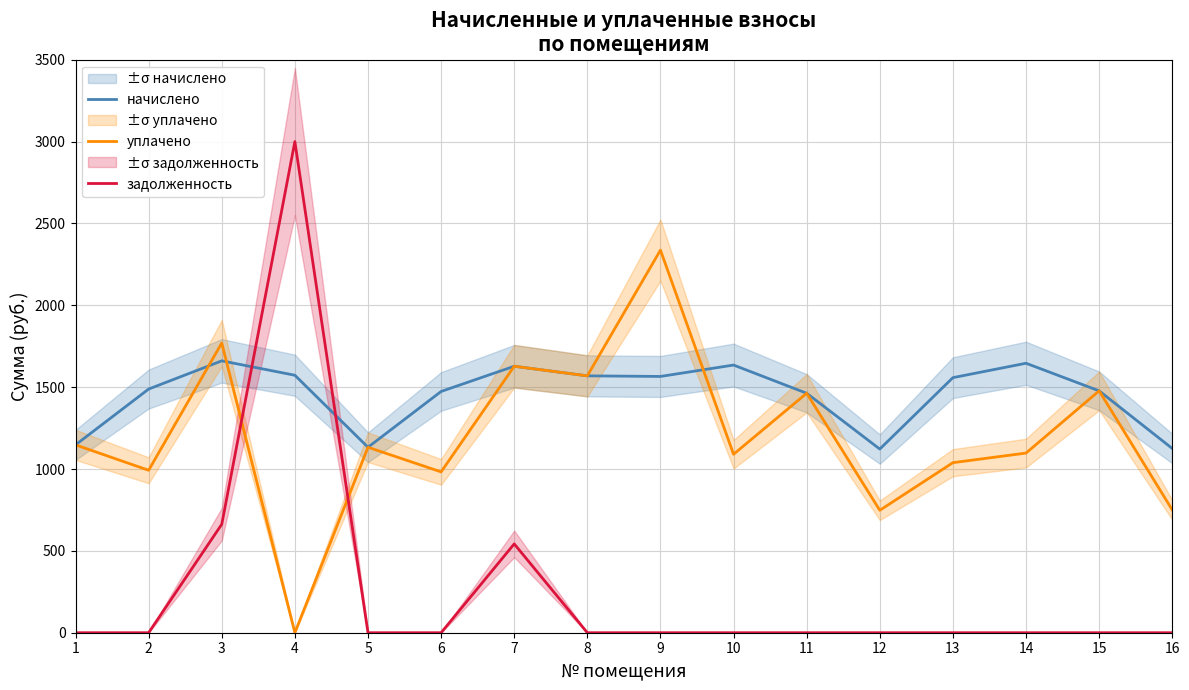

List the series in order of their overall mean, lowest first.

задолженность, уплачено, начислено